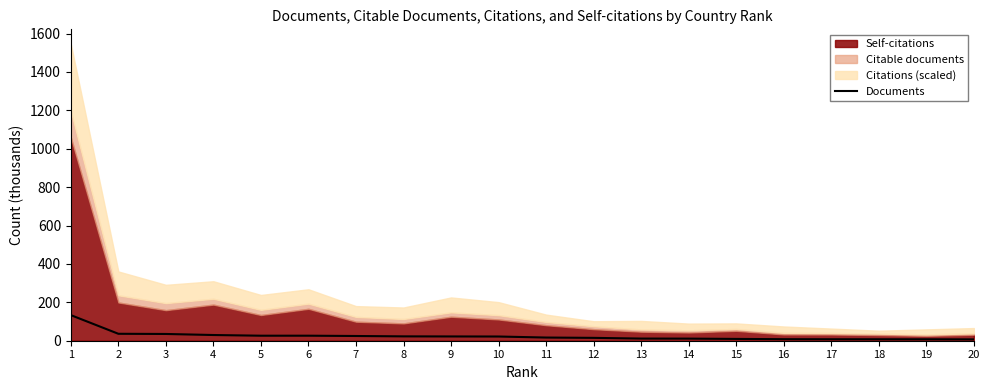

What is the value of the 17th point from the left?

7.7